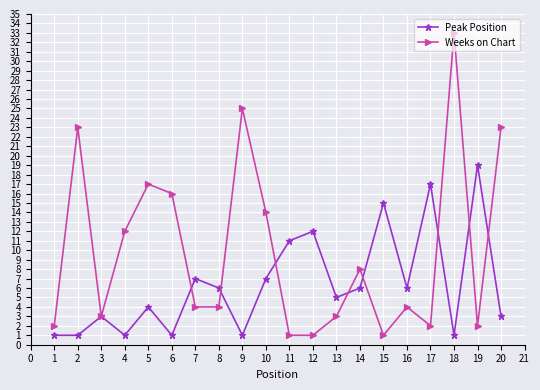

What is the spread (max minus min) of values at 6?

15